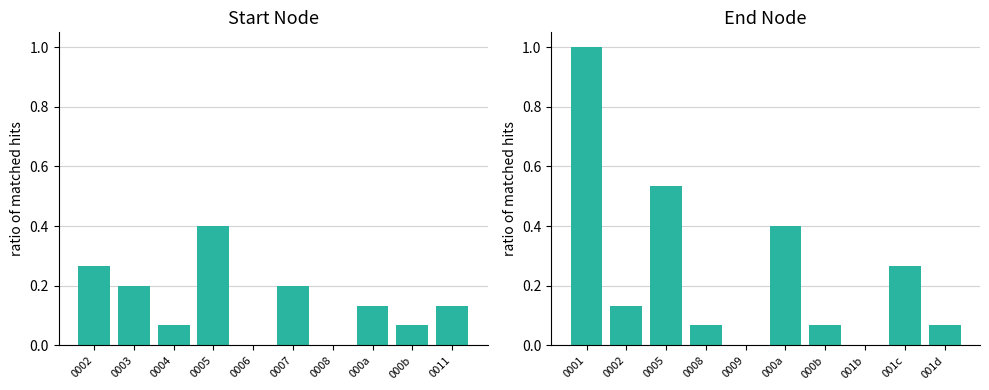

Which series has the widest spread of values?

End Node Flow